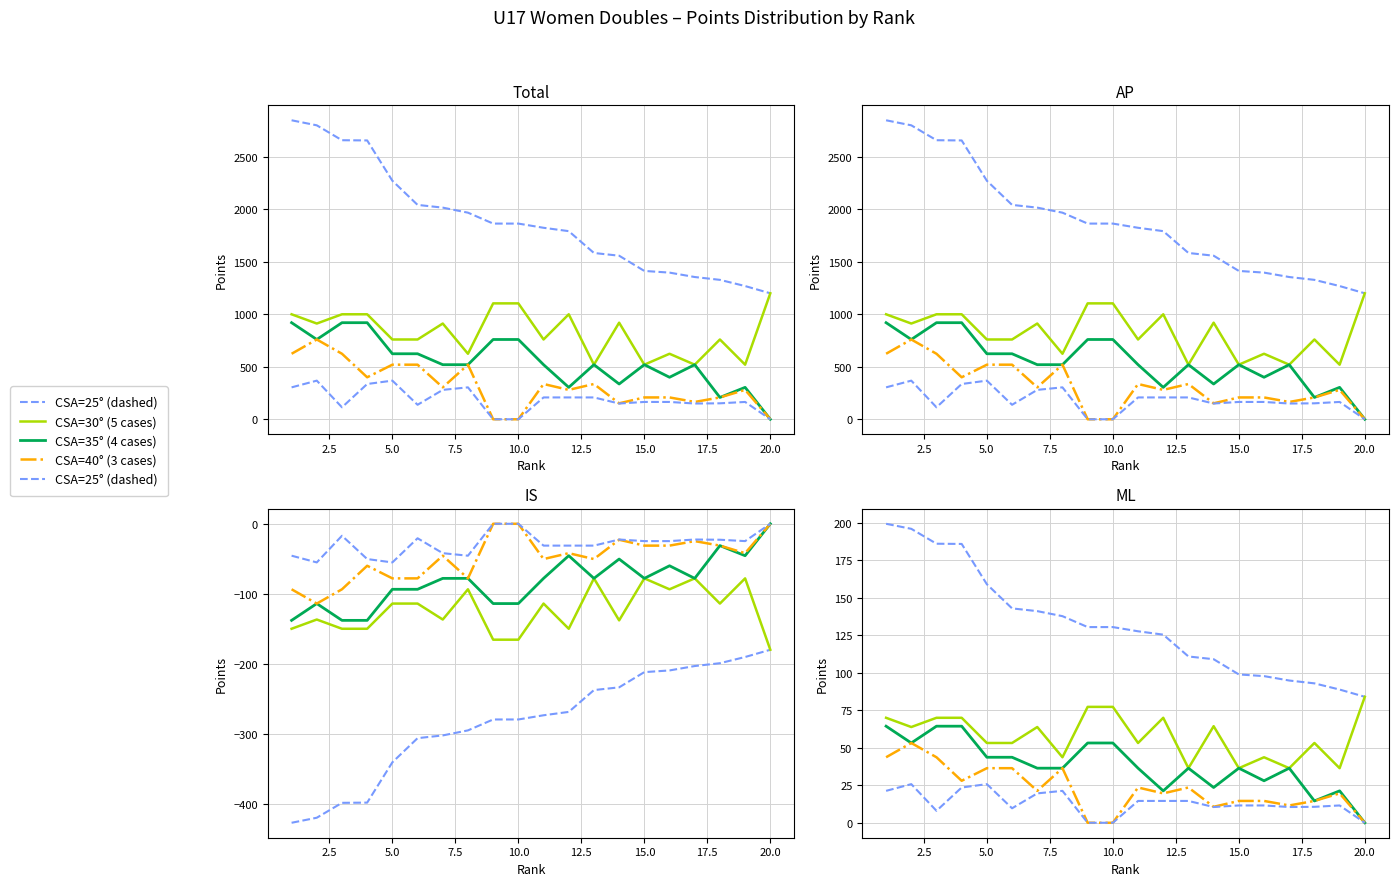

Count the number of categories in the chart.

20